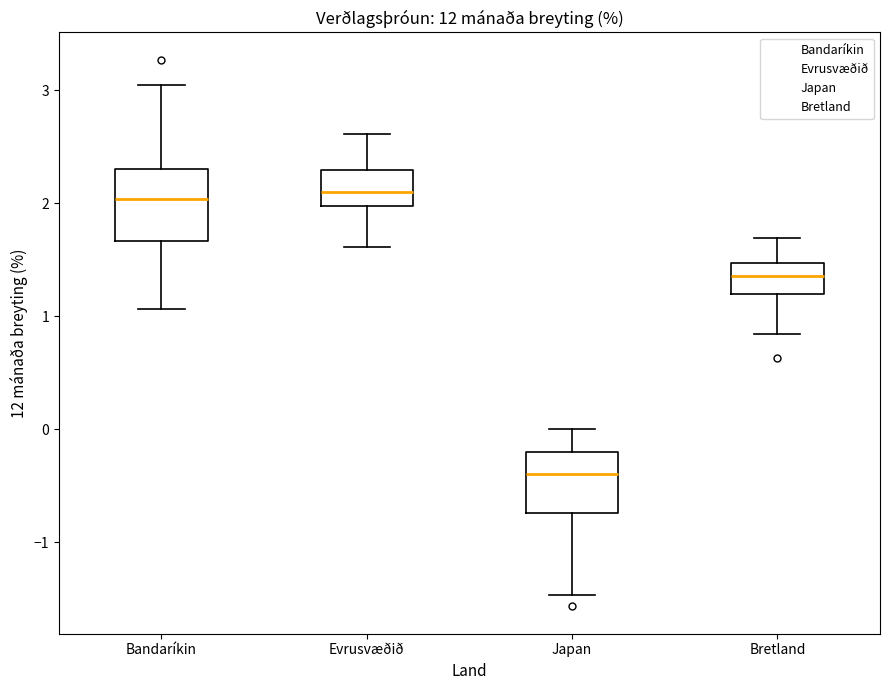

Reading left to right, transcribe this box plot: for each box, give where its median line is, the range the box spans, and where its two whiskers end, as read against the y-axis. The values are not printed on the chart, so give them approximately, as read against the axis.

Bandaríkin: median 2.0, box 1.7 to 2.3, whiskers 1.1 to 3.1
Evrusvæðið: median 2.1, box 2.0 to 2.3, whiskers 1.6 to 2.6
Japan: median -0.4, box -0.7 to -0.2, whiskers -1.5 to 0.0
Bretland: median 1.4, box 1.2 to 1.5, whiskers 0.8 to 1.7